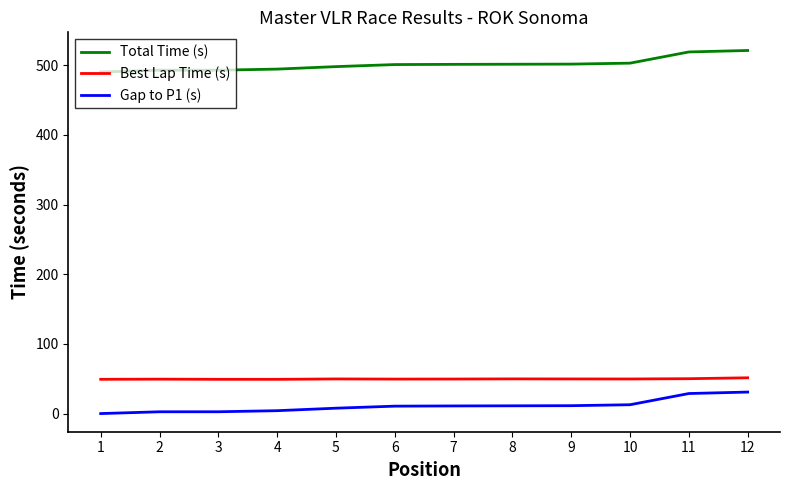

How many series are shown in this chart?

3